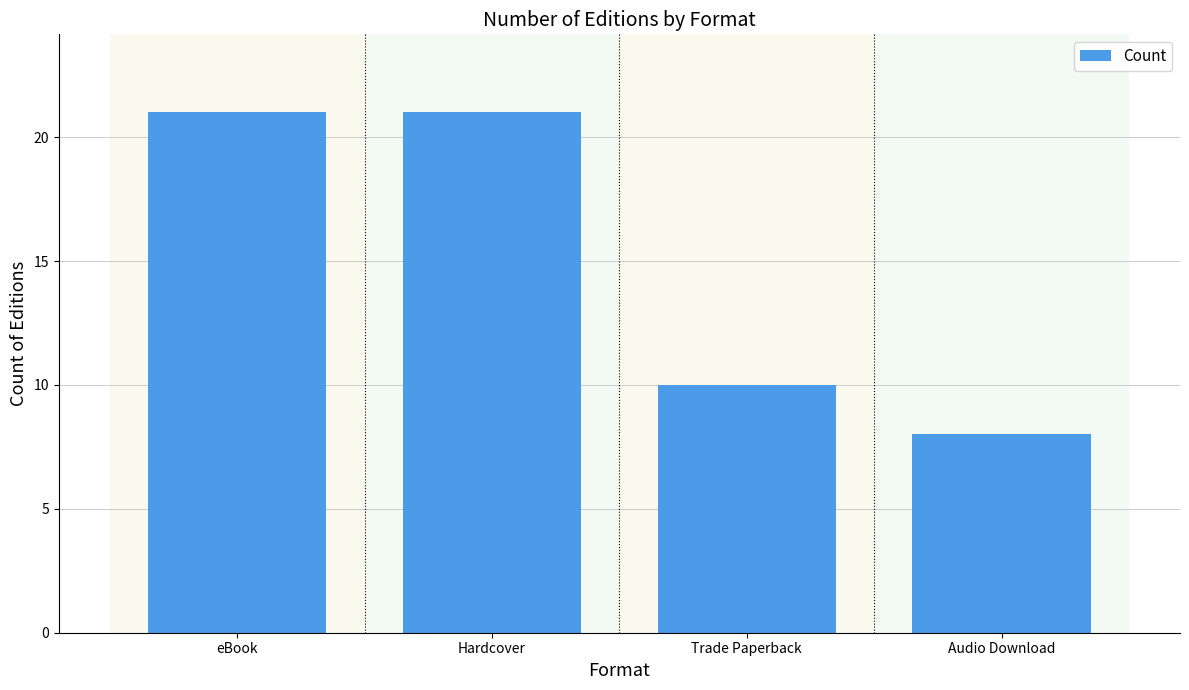

What is the ratio of the value at Trade Paperback to the value at eBook?

0.5